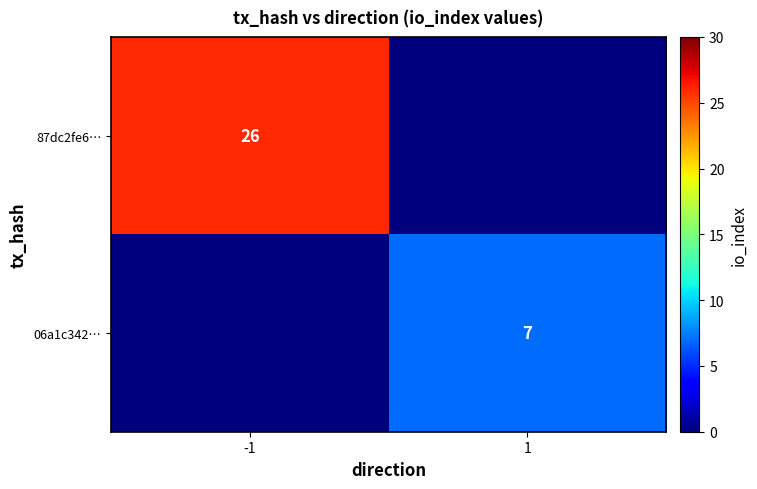

The 06a1c342… series shows 7 at 1. True or false?

True